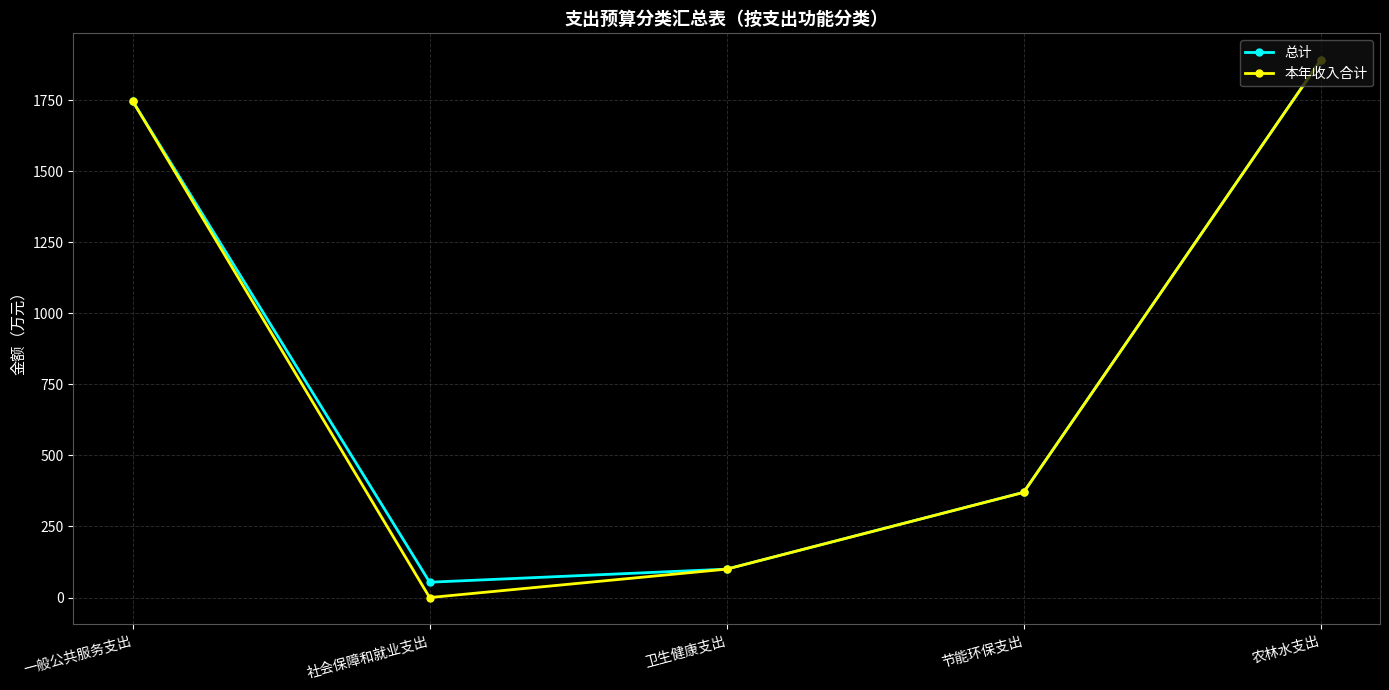

What is the sum of all 本年收入合计 values?

4106.1